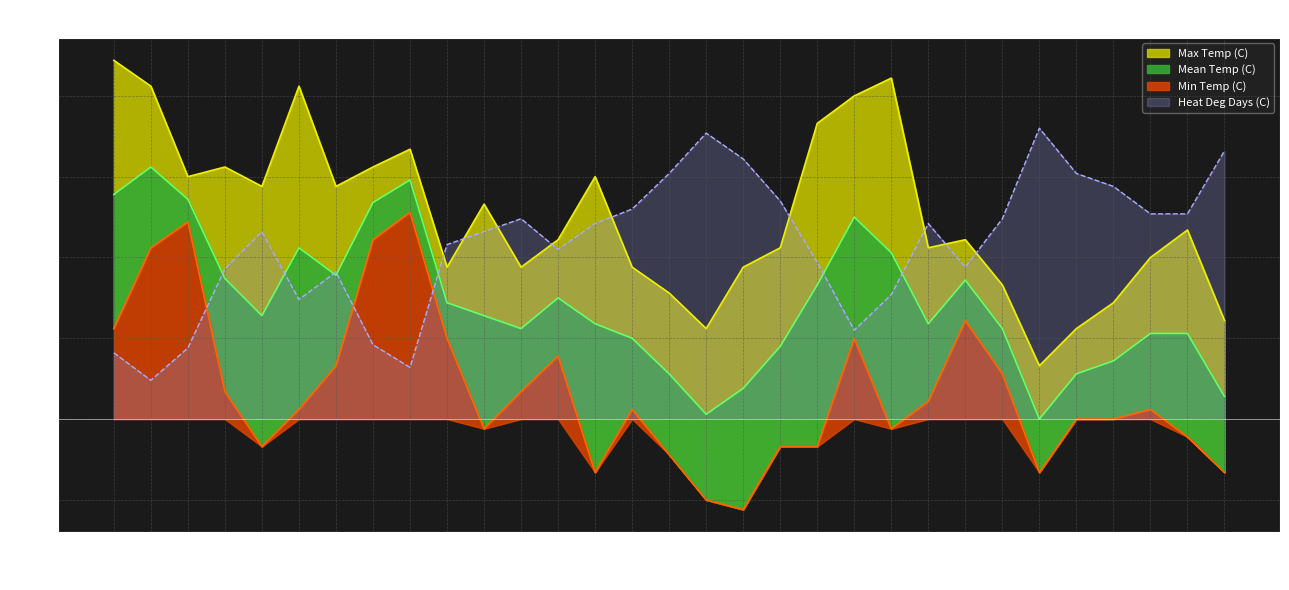

What is the difference between the second highest and minimum values in the Mean Temp (C) series?

14.8